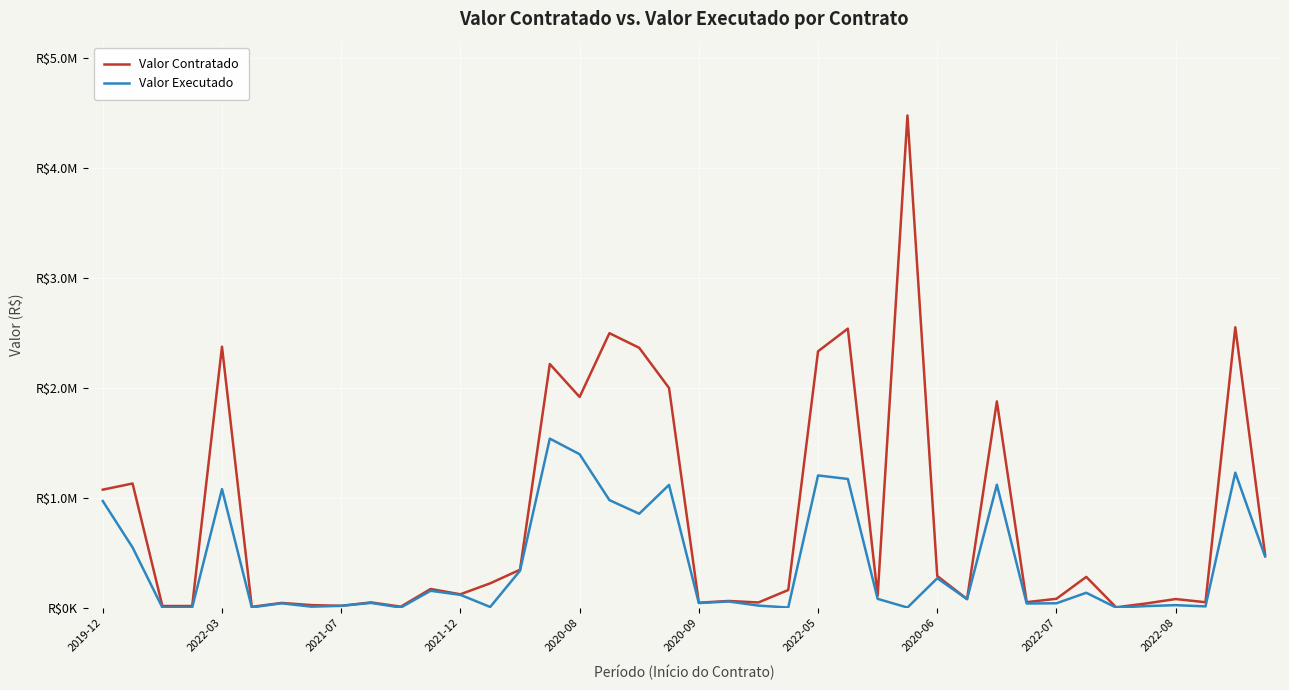

Which series has the largest range (max minus min)?

Valor Contratado